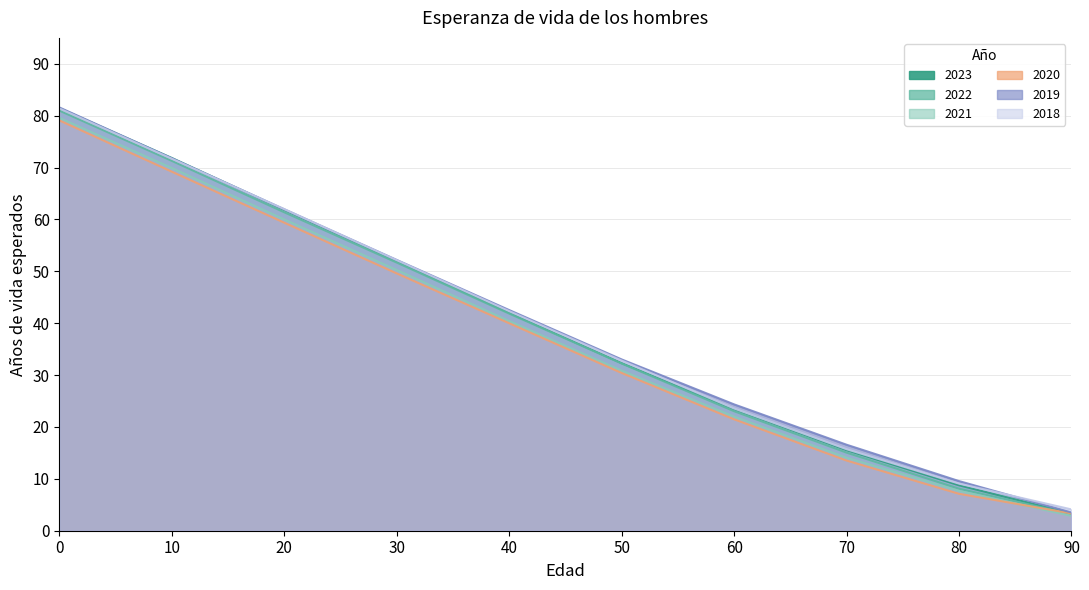

Where is 2023 nearest to the value 42?

40